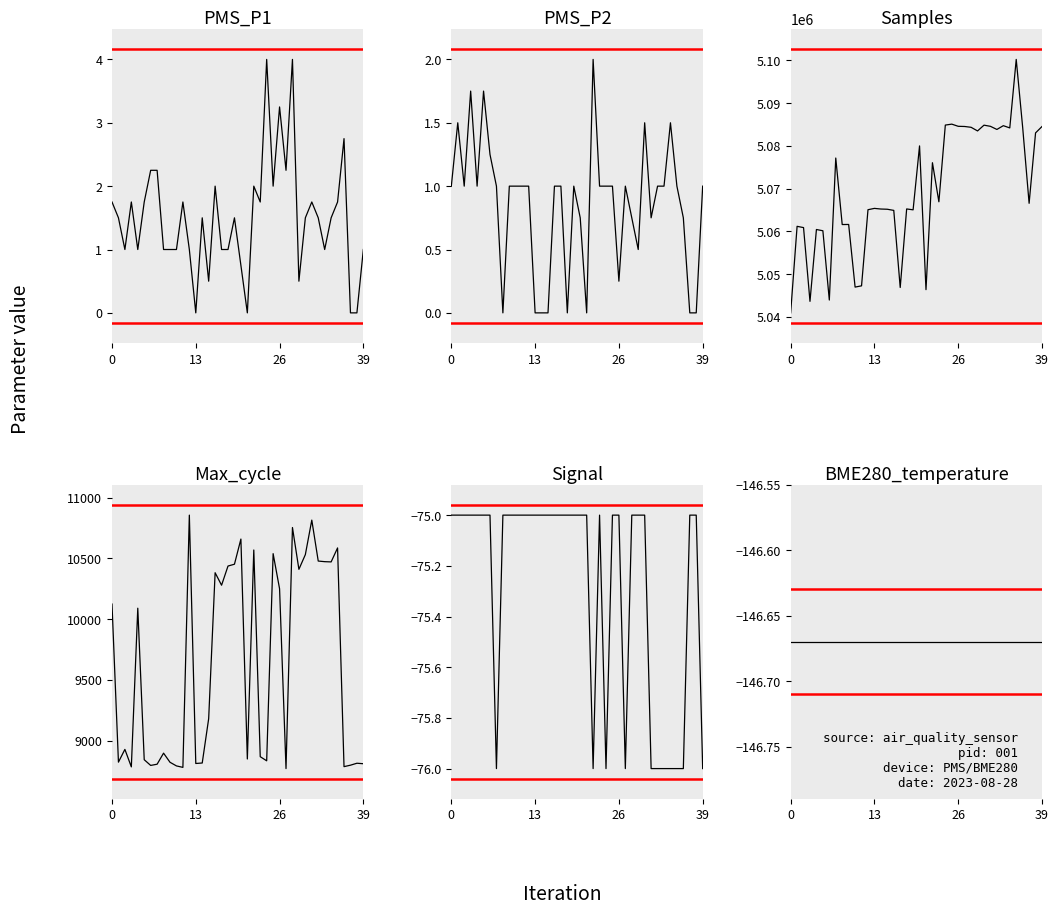

Is the value of PMS_P2 at 14 greater than the value of PMS_P1 at 39?

No